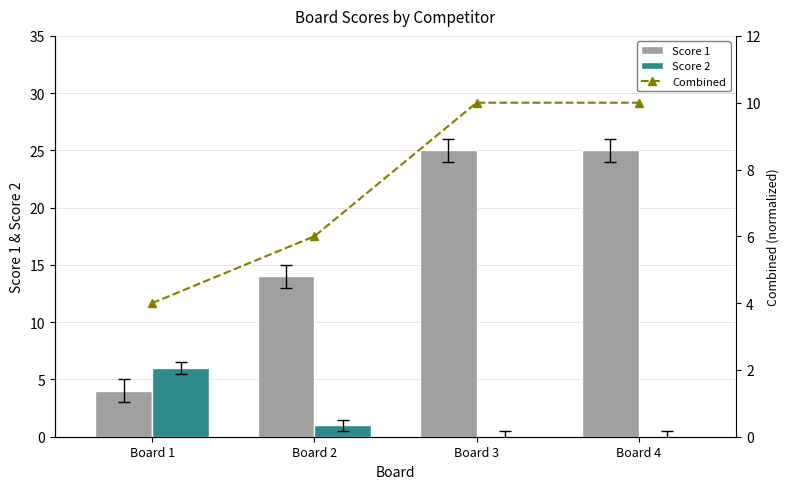

Between Board 1 and Board 2, which series saw the biggest shift?

Score 1